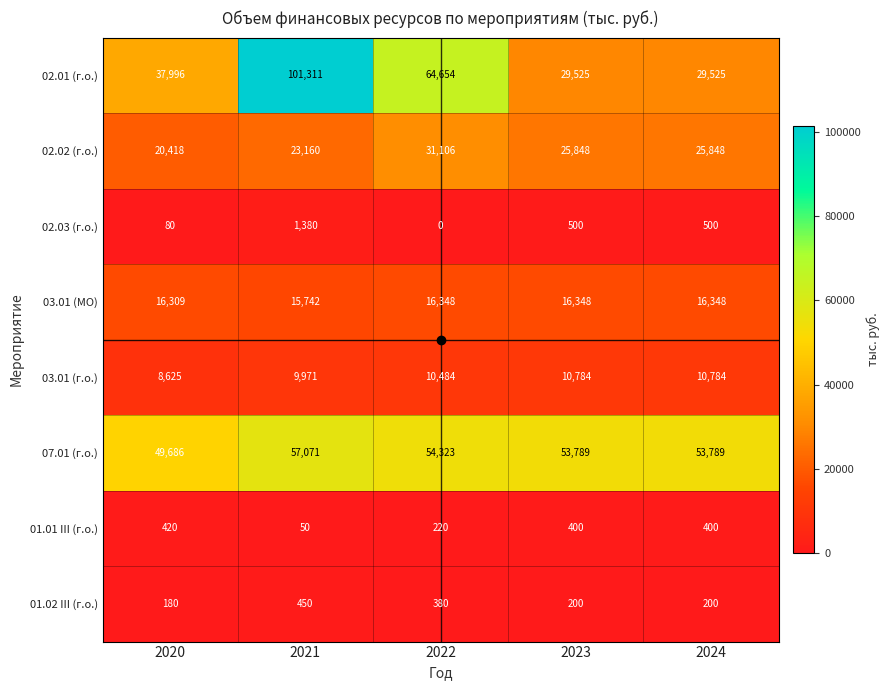

What is the spread (max minus min) of values at 2022?

64654